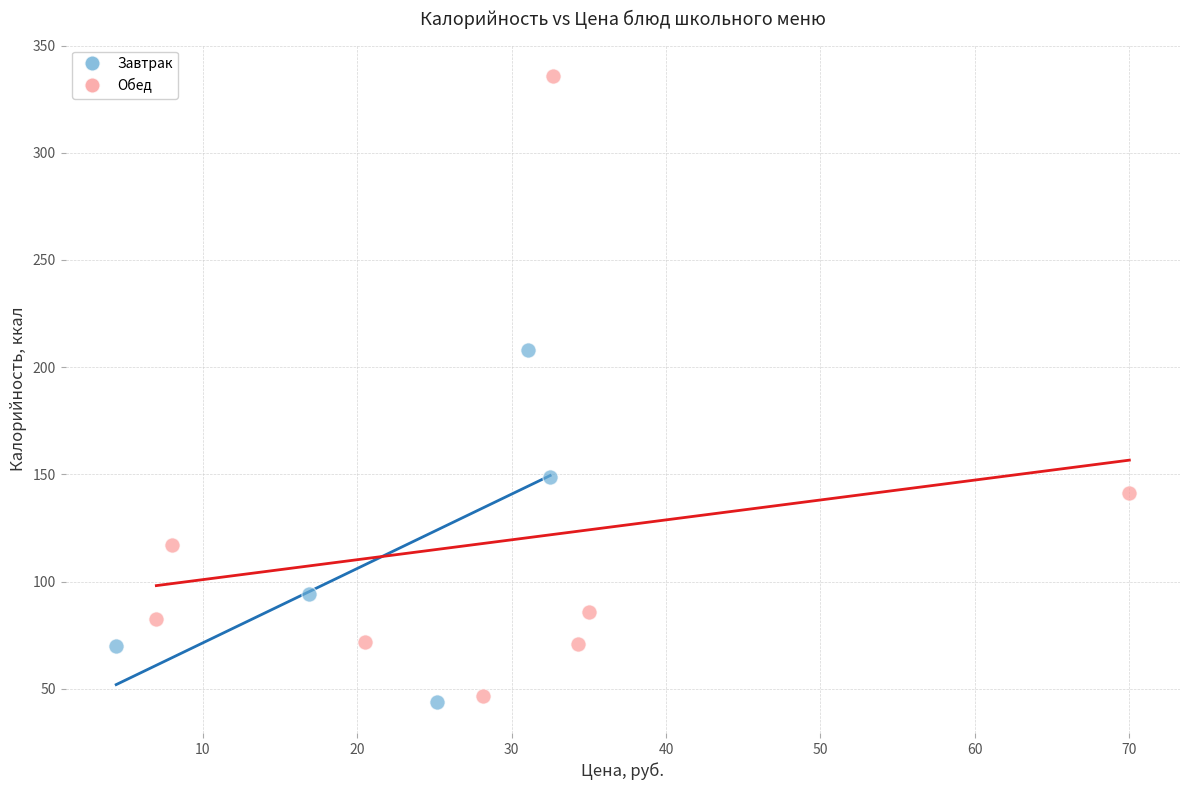

Which series contains the highest Y value?

Обед